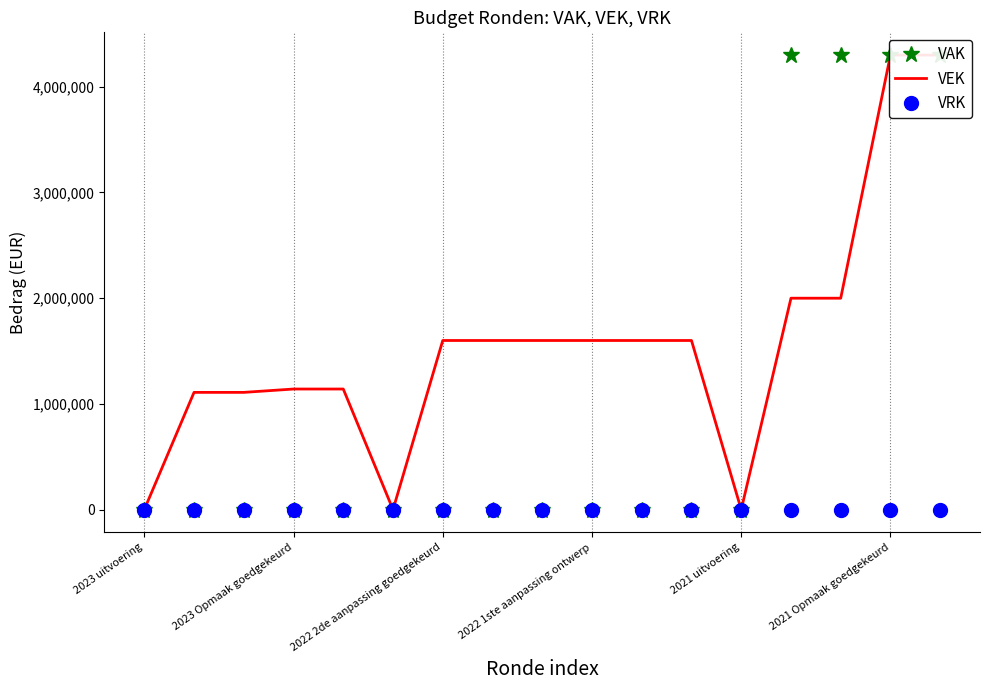

What position from the left is 2022 2de aanpassing goedgekeurd?

7